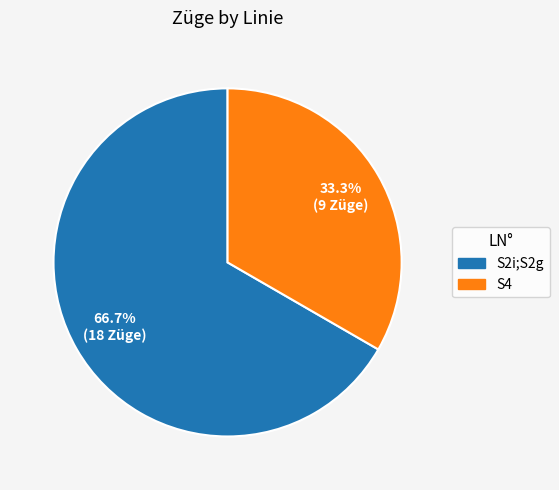

Which slice is the largest?

S2i;S2g